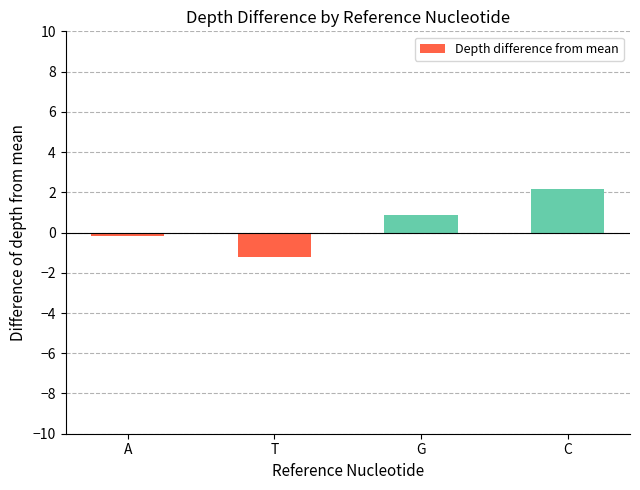

Rank the categories by value from highest to lowest.

C, G, A, T